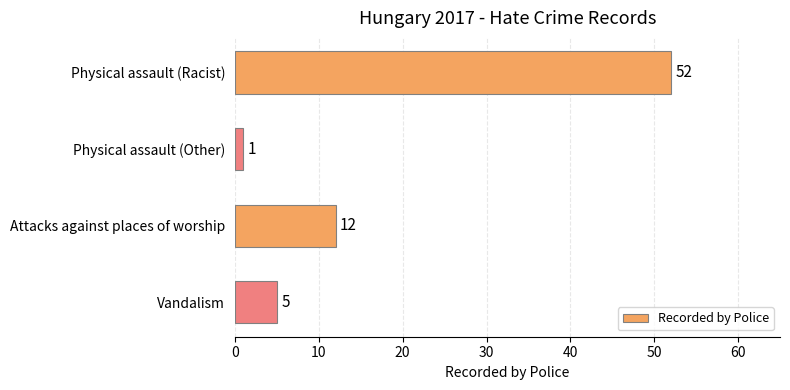

Reading top to bottom, transcribe all the data shown in this chart.

52	1	12	5